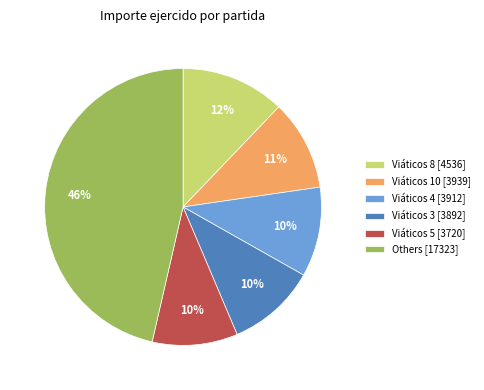

Between Viáticos 4 [3912] and Viáticos 8 [4536], which is larger?

Viáticos 8 [4536]